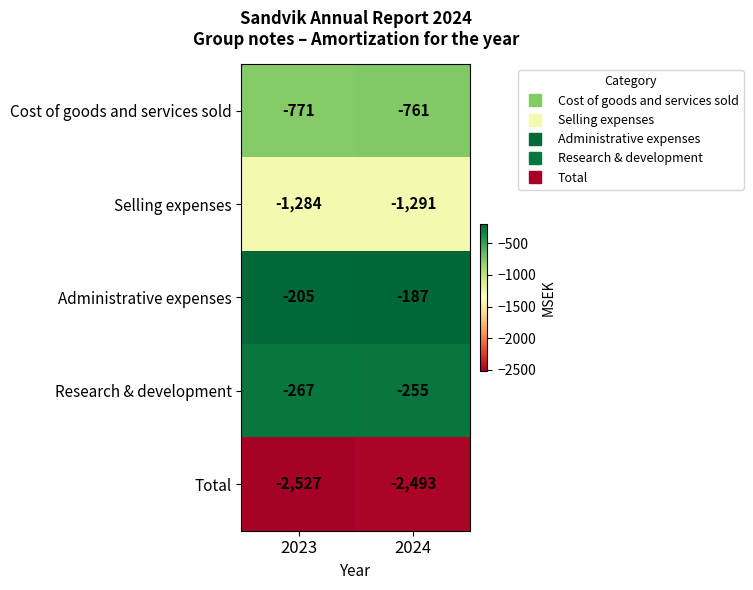

What is the sum of all Research & development values?

-522